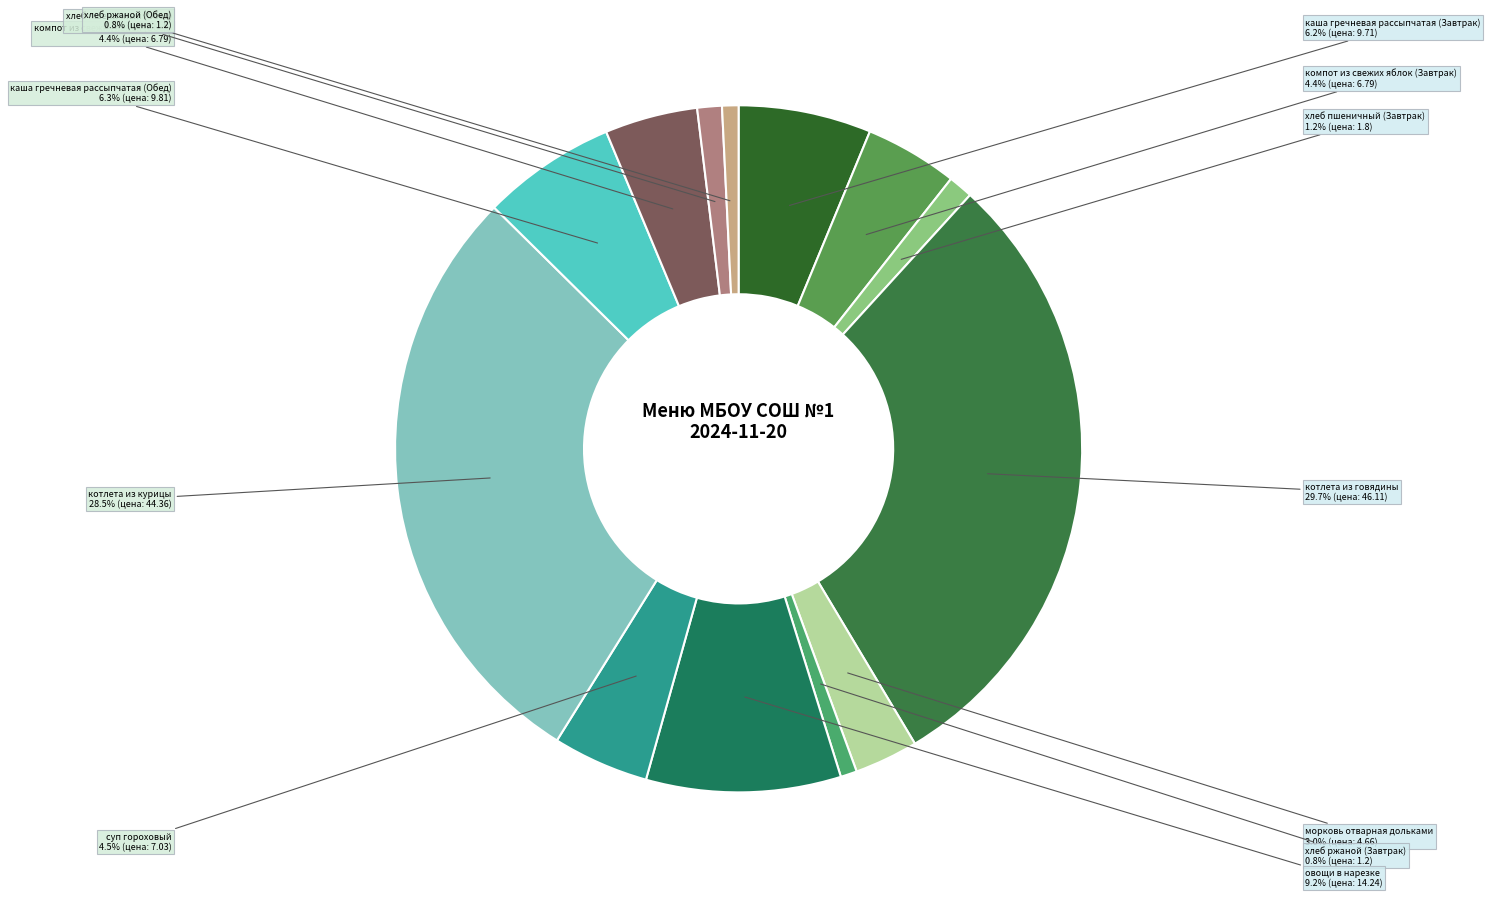

Between хлеб ржаной (Завтрак) and каша гречневая рассыпчатая (Обед), which is larger?

каша гречневая рассыпчатая (Обед)